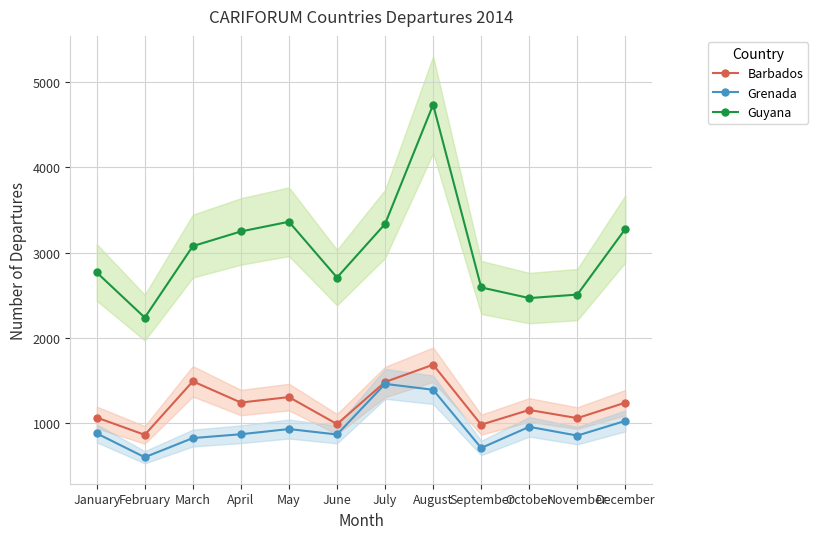

Is this an area chart (filled region under the line)?

No